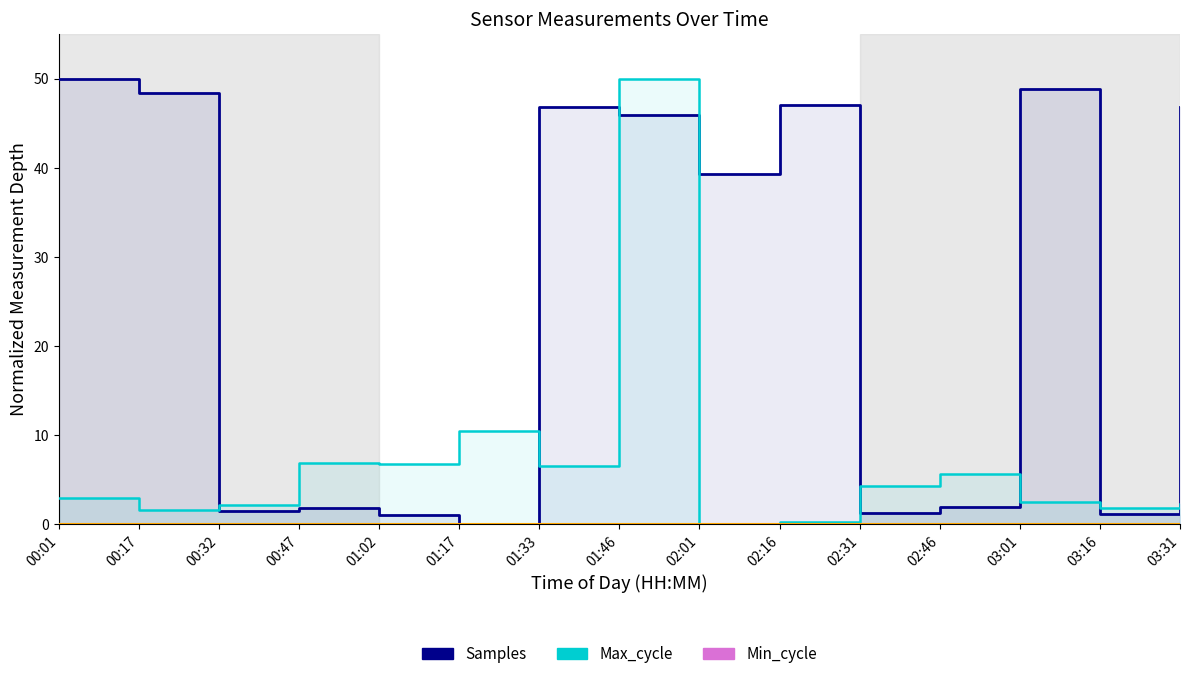

List the series in order of their overall mean, highest first.

Samples, Max_cycle, Min_cycle